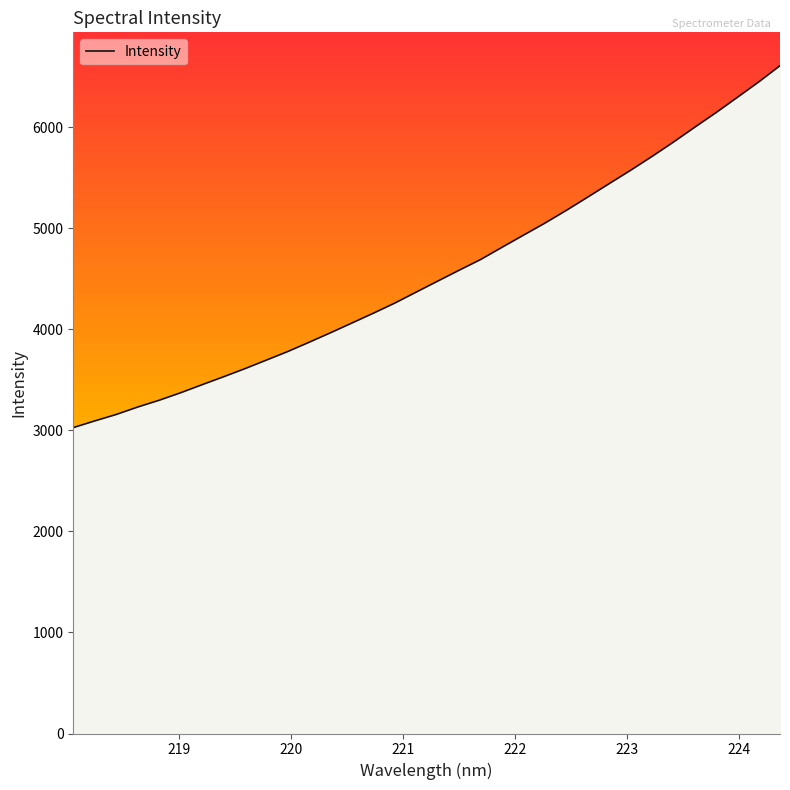

What is the minimum value shown in the chart?

3027.1